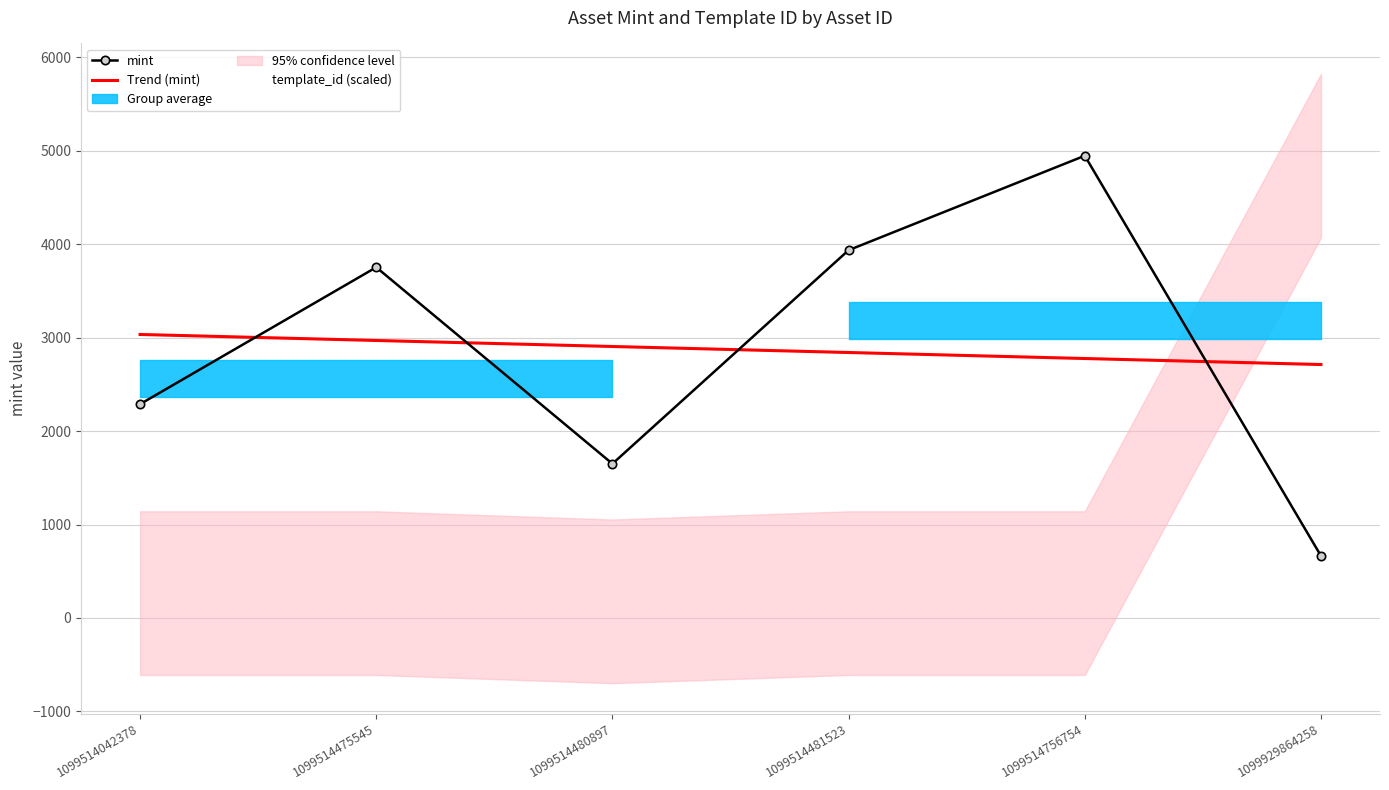

List the labels in order of mint value, smallest first.

1099929864258, 1099514480897, 1099514042378, 1099514475545, 1099514481523, 1099514756754